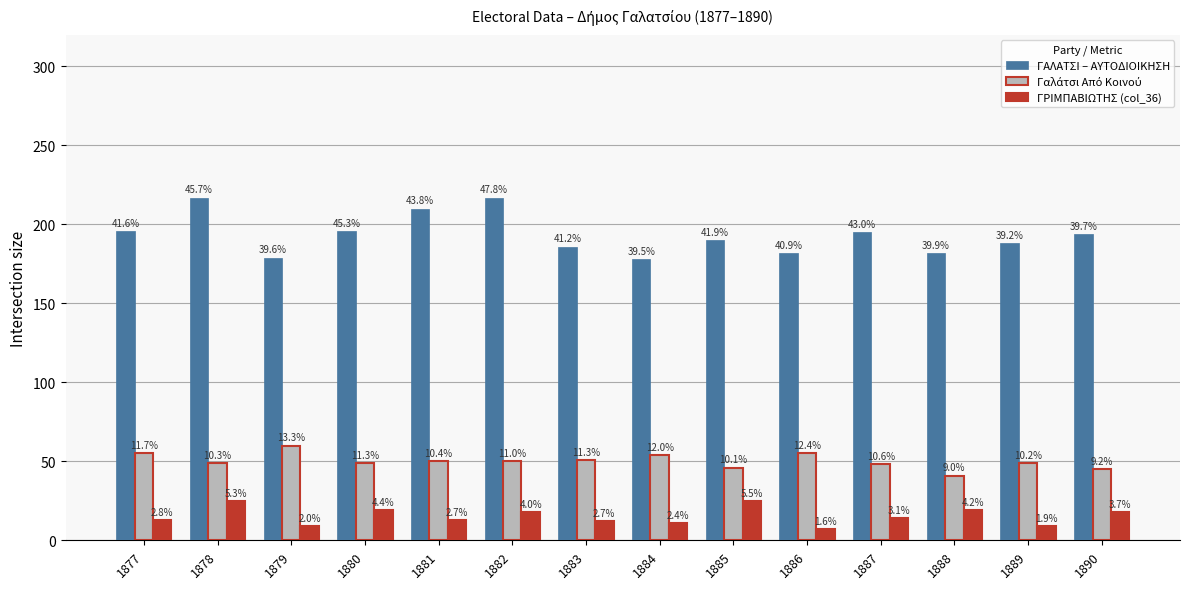

Where is ΓΡΙΜΠΑΒΙΩΤΗΣ (col_36) nearest to the value 16?

1882